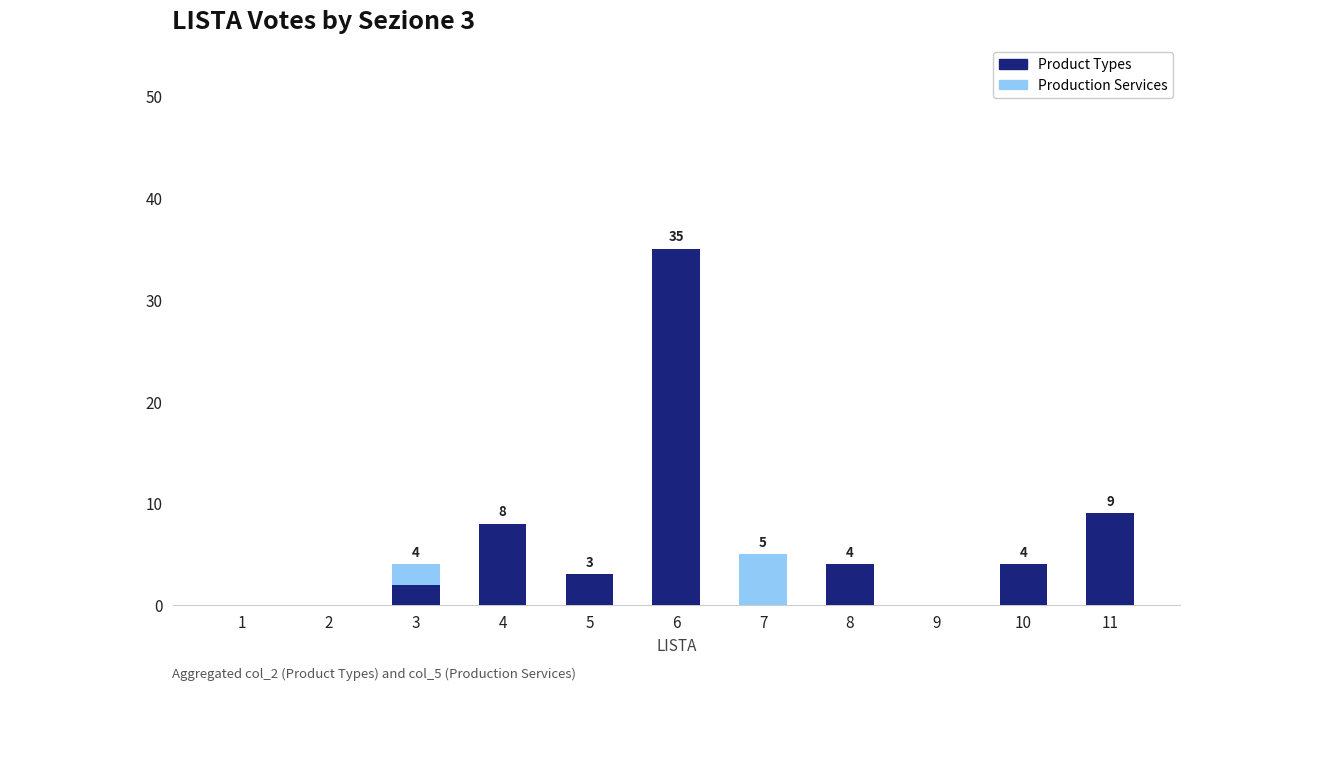

The value of Product Types at 4 is 2. True or false?

False